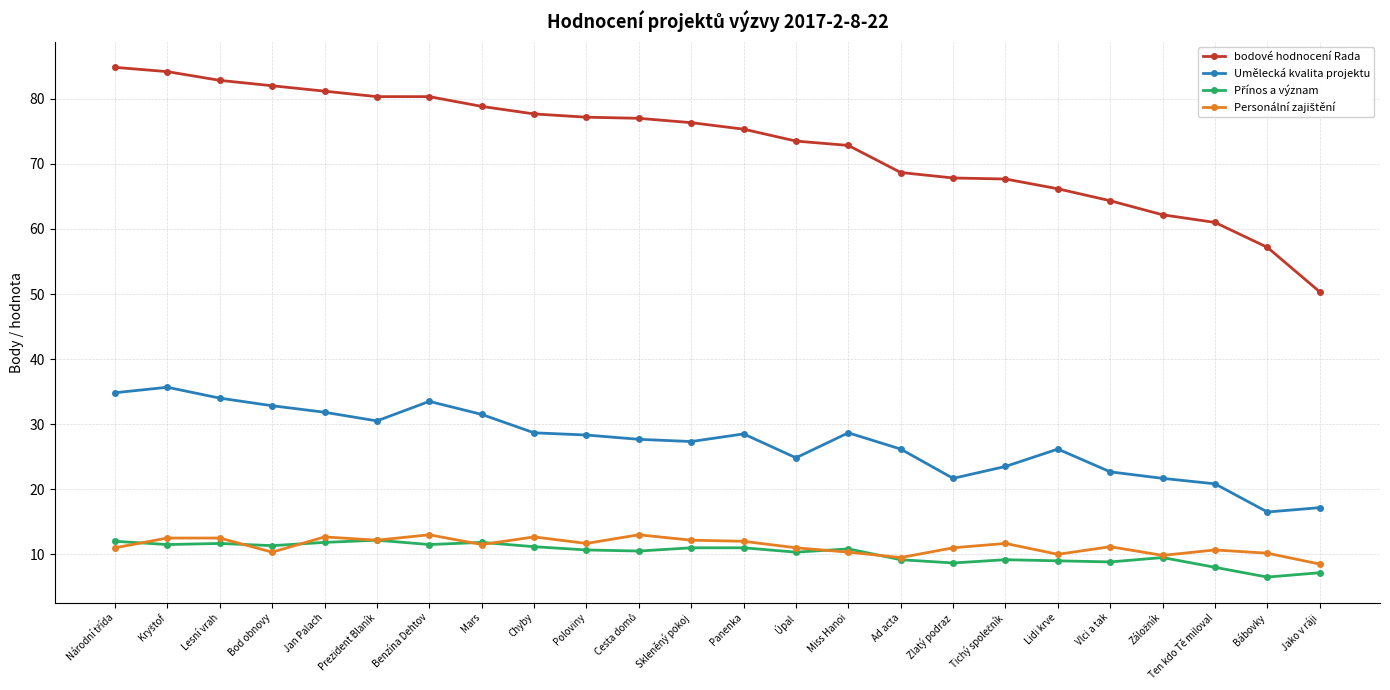

What is the spread (max minus min) of values at Benzína Dehtov?

68.8